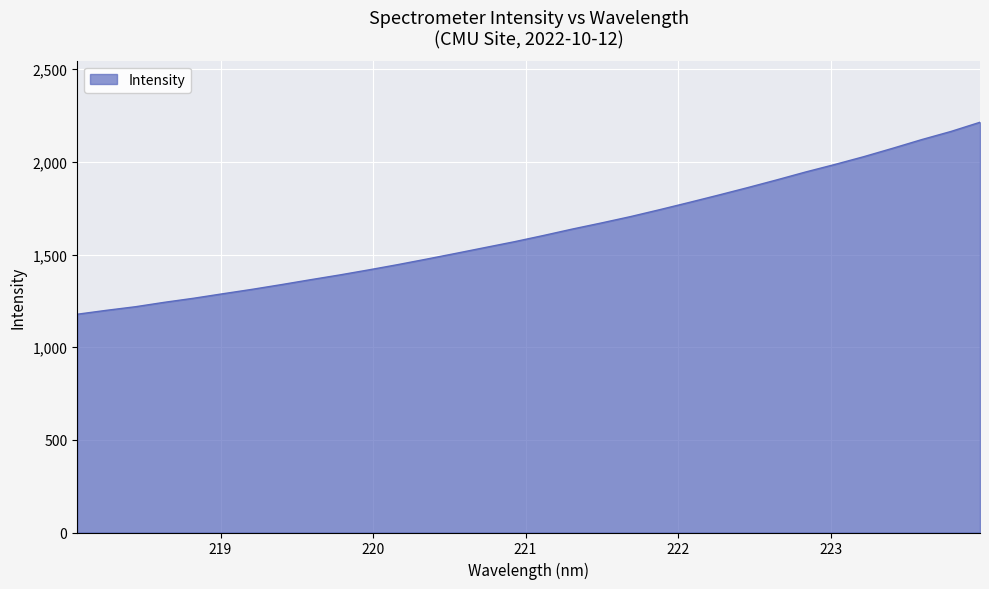

What is the difference between the maximum and minimum values?

1036.0